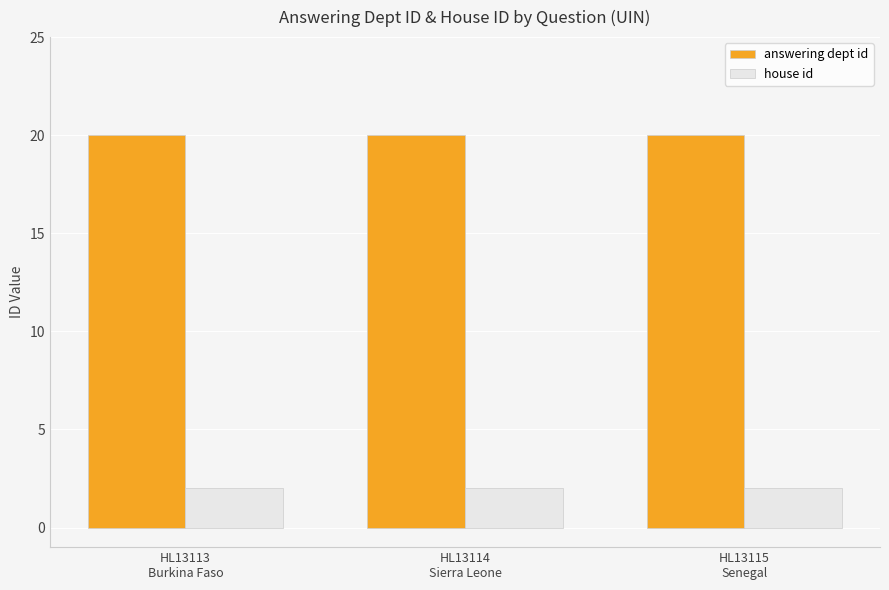

Reading left to right, list all the values displayed in this chart.

answering dept id: HL13113
Burkina Faso=20	HL13114
Sierra Leone=20	HL13115
Senegal=20
house id: HL13113
Burkina Faso=2	HL13114
Sierra Leone=2	HL13115
Senegal=2